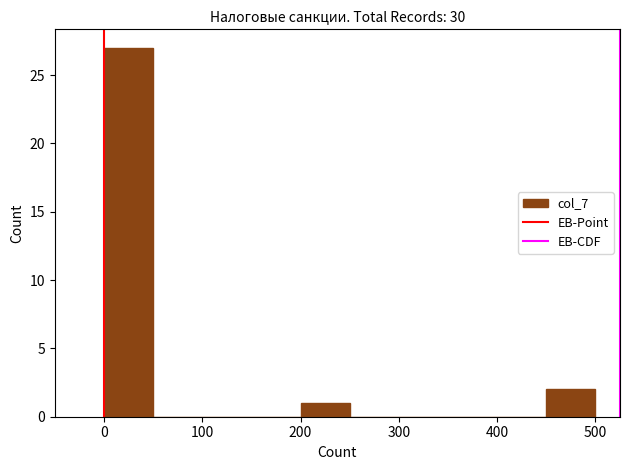

Over which range of the x-axis is the bar tallest?

0 to 50